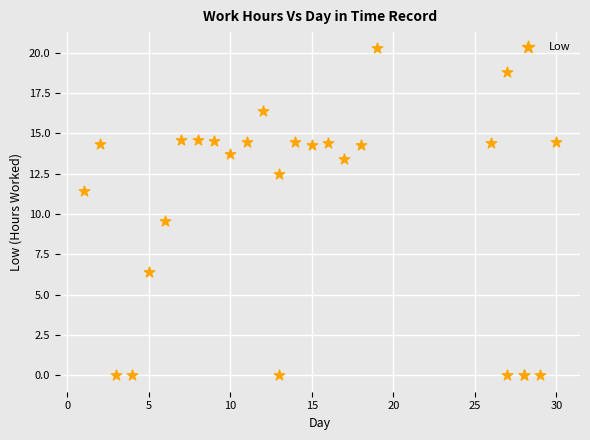

What Y value in the scatter plot is closest to 10?

9.6